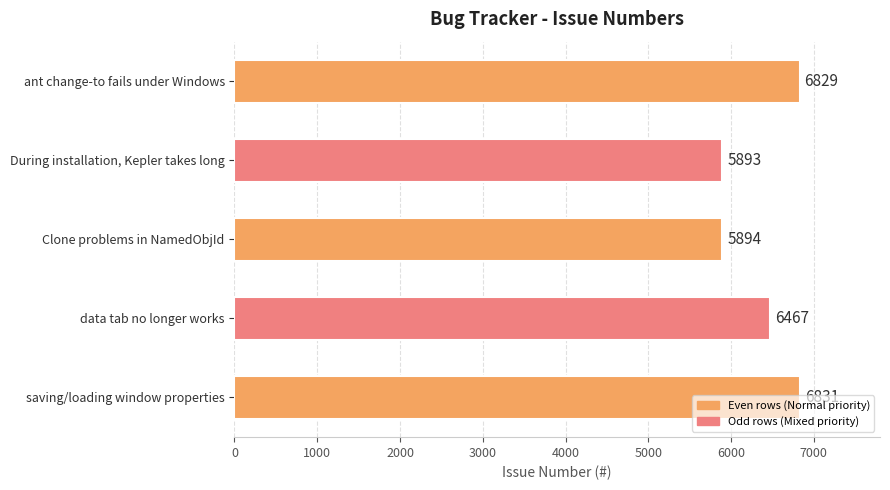

The chart shows a value of 3330 at During installation, Kepler takes long. True or false?

False